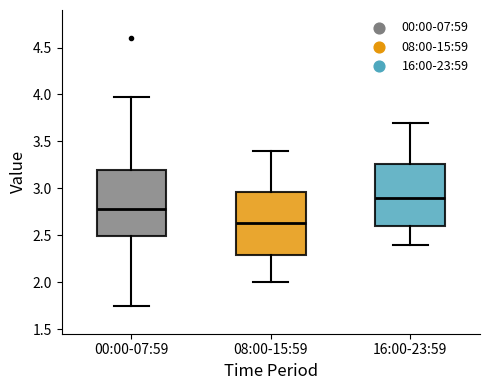

Which box has the lowest median line?

08:00-15:59